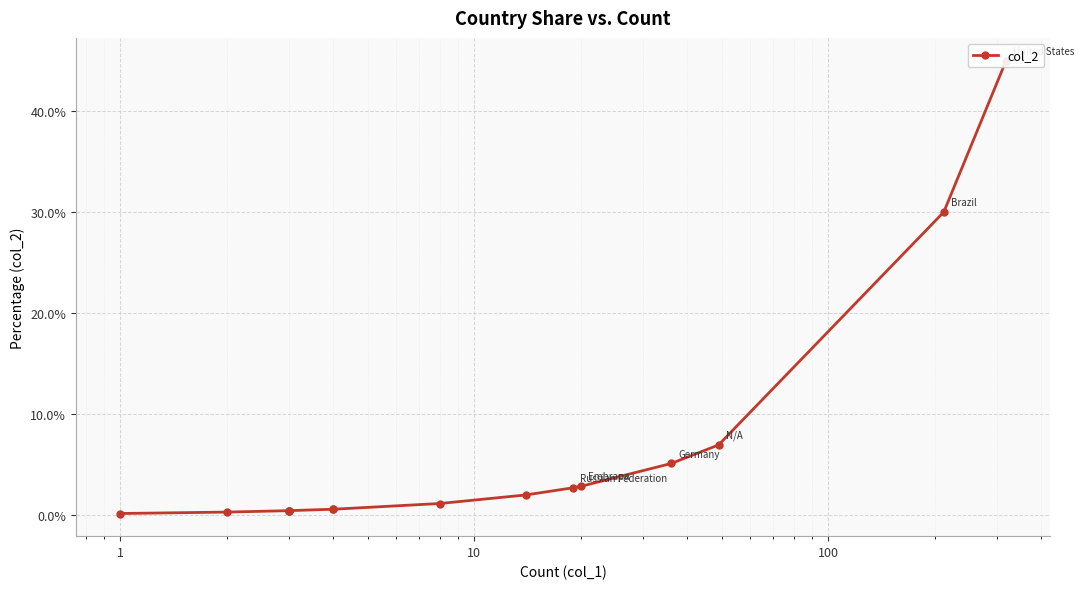

True or false: there are more than 0 points higher than both neighbors.

False